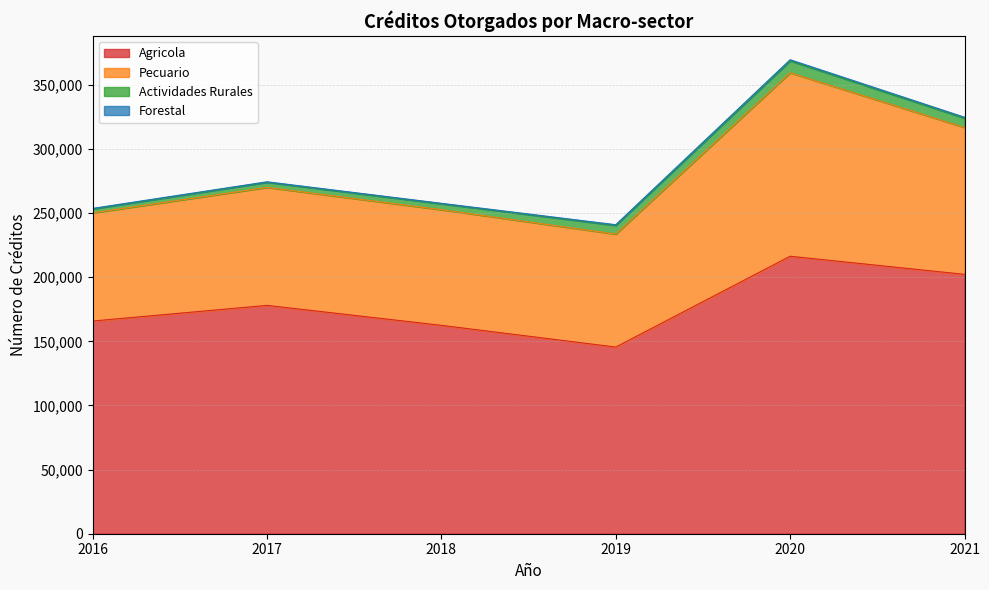

Where is Agricola nearest to the value 180980?

2017